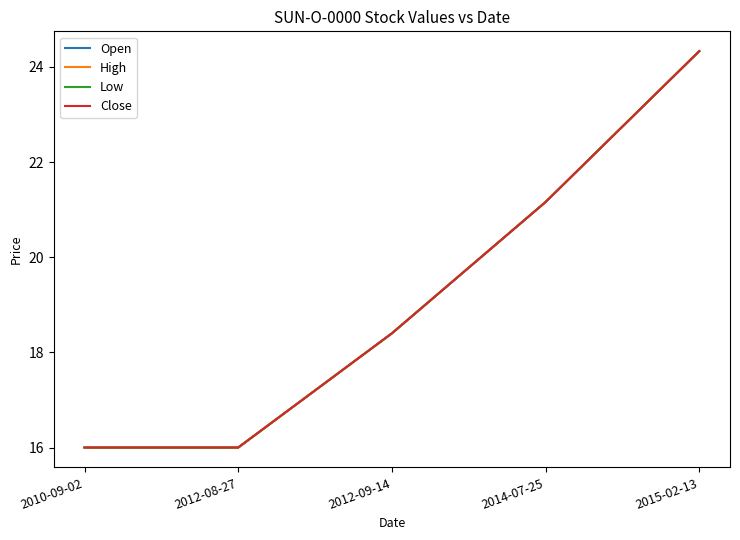

Which category has the lowest value across all series?

2010-09-02